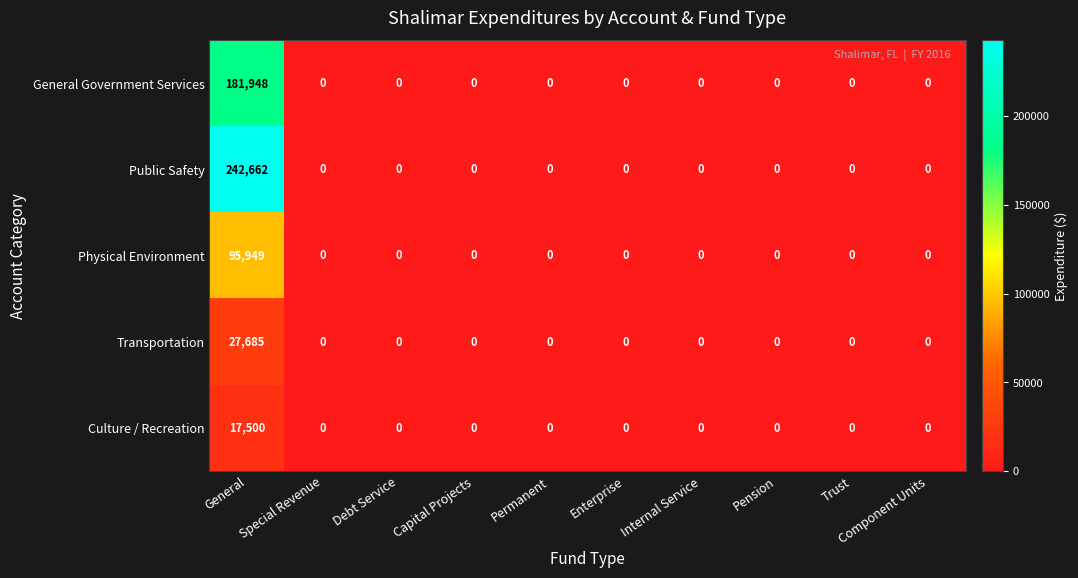

Is it true that General Government Services equals 0 at Special Revenue?

True